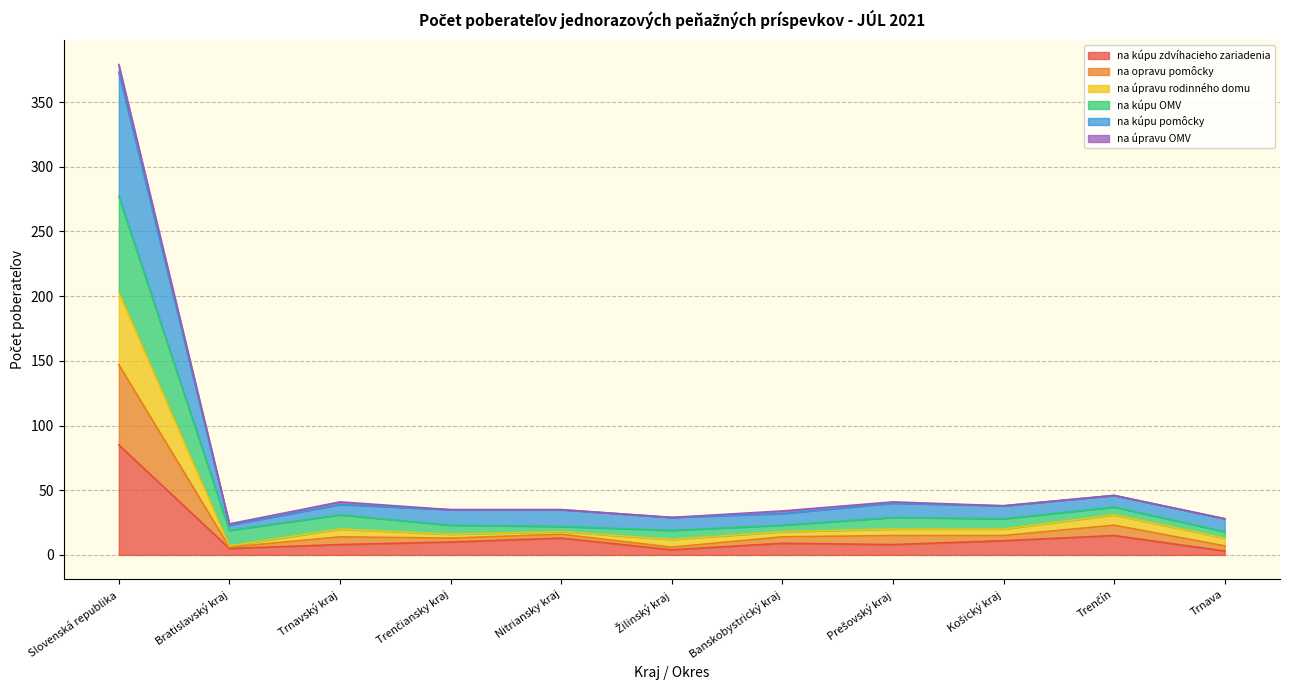

Which category has the highest value in the na kúpu zdvíhacieho zariadenia series?

Slovenská republika